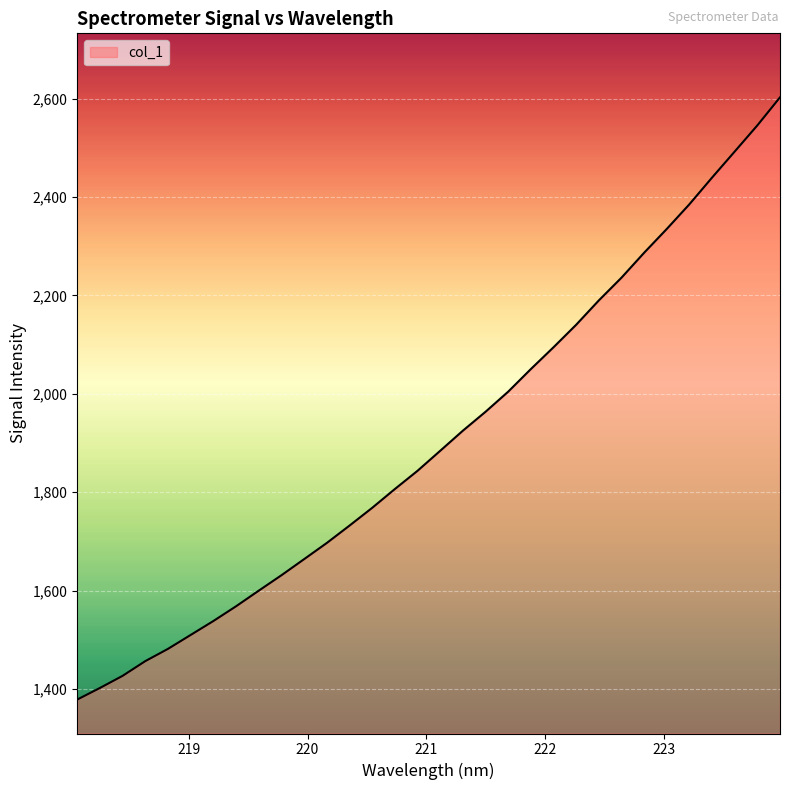

What is the difference between the maximum and minimum values?

1224.1